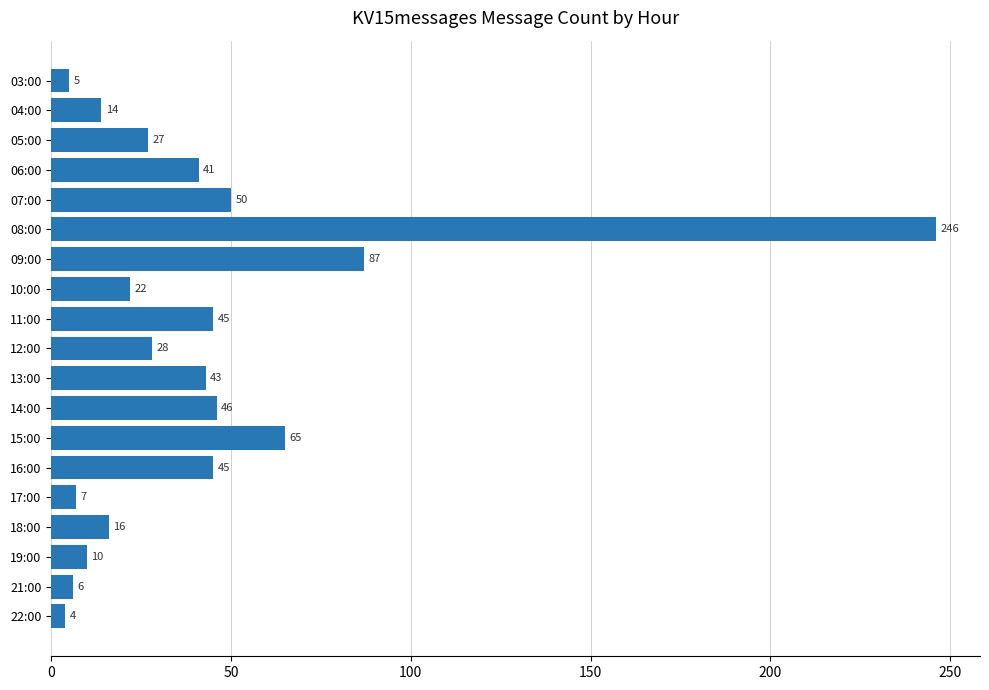

Which label corresponds to the largest value in the chart?

08:00